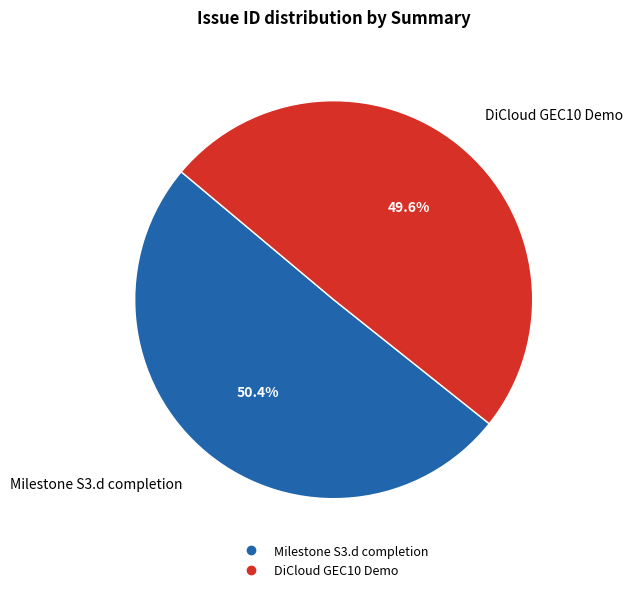

Does Milestone S3.d completion represent more than half of the total?

Yes